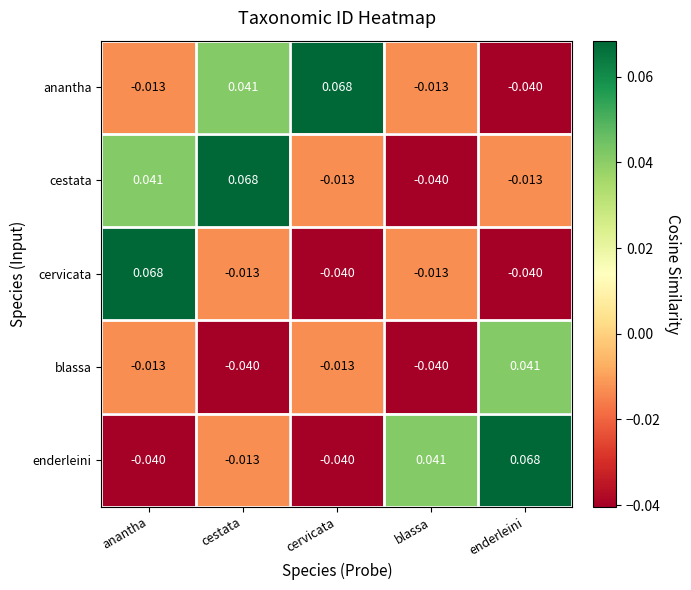

How many values in blassa are above zero?

1